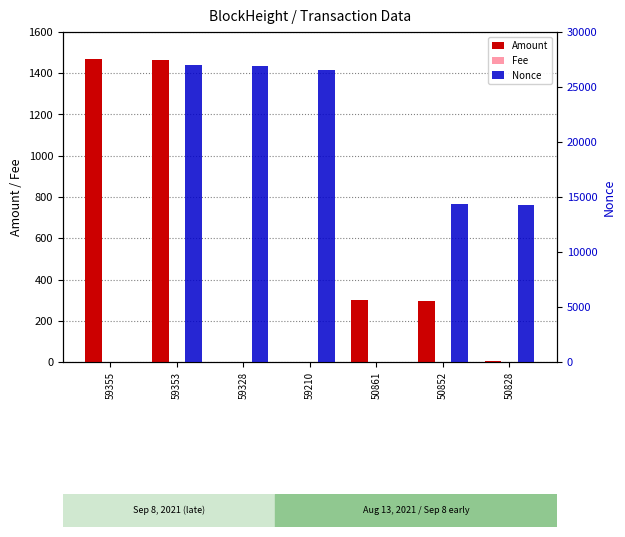

How many bars are there in each group?

3